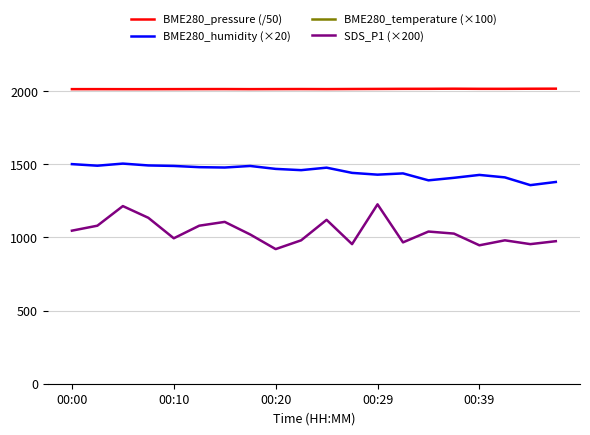

True or false: SDS_P1 (×200) and BME280_pressure (/50) cross at least once.

False